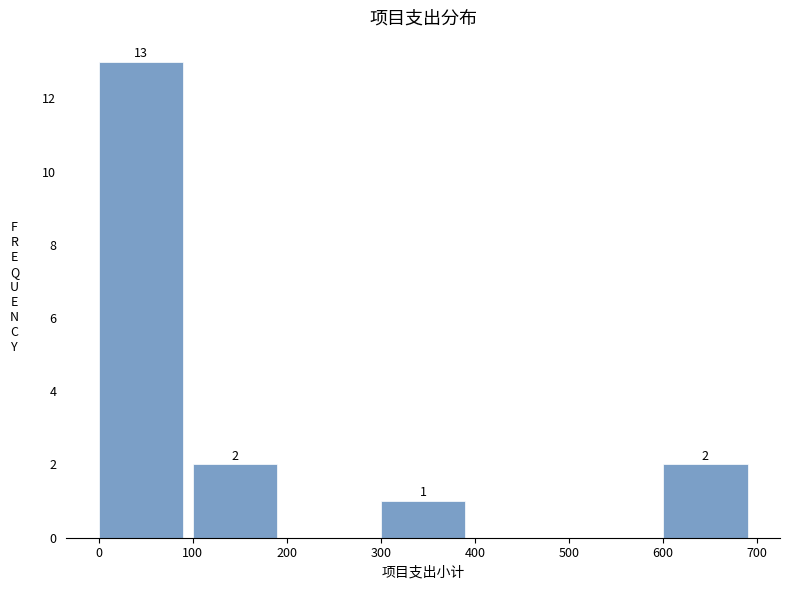

Over which range of the x-axis is the bar tallest?

0 to 100